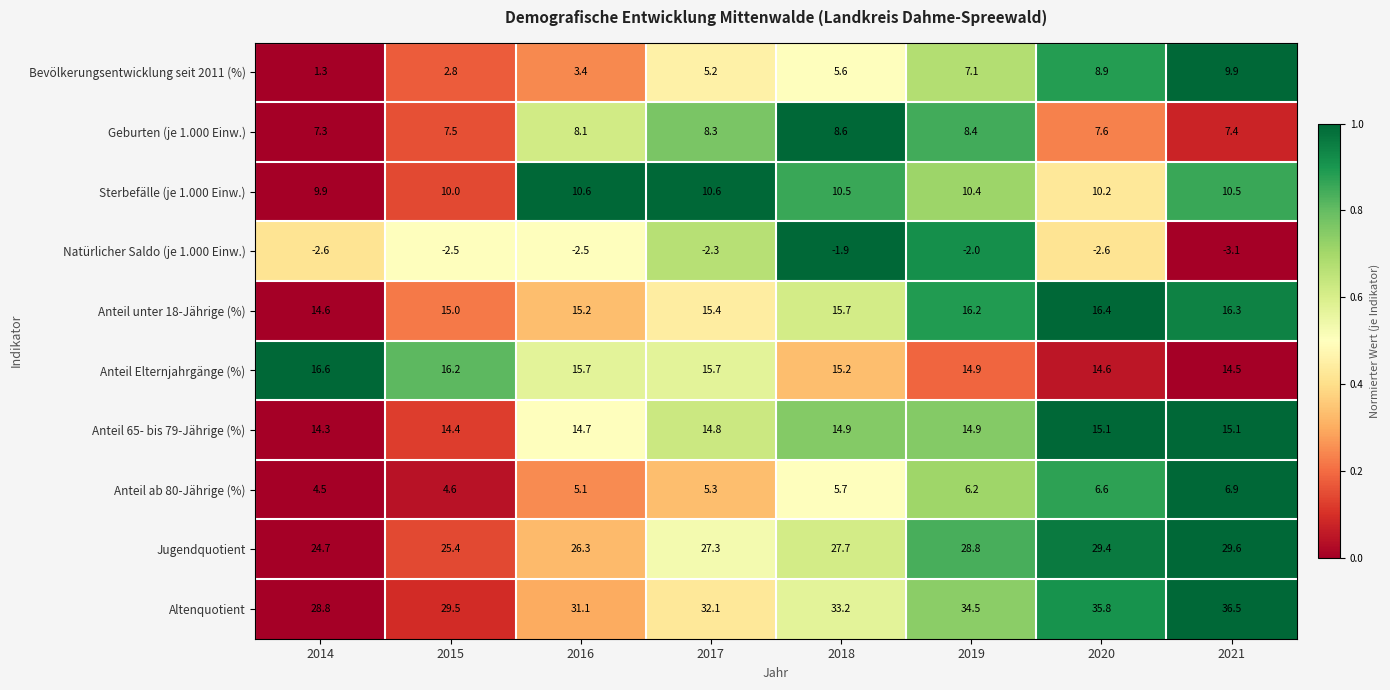

List the series in order of their peak value, highest first.

Altenquotient, Jugendquotient, Anteil Elternjahrgänge (%), Anteil unter 18-Jährige (%), Anteil 65- bis 79-Jährige (%), Sterbefälle (je 1.000 Einw.), Bevölkerungsentwicklung seit 2011 (%), Geburten (je 1.000 Einw.), Anteil ab 80-Jährige (%), Natürlicher Saldo (je 1.000 Einw.)